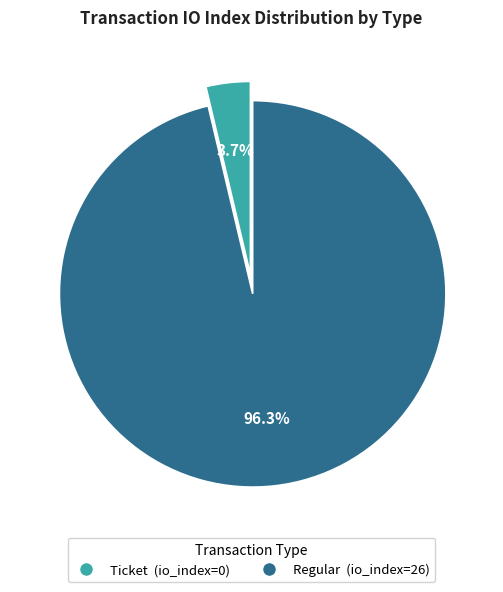

What is the total percentage of Regular (io_index=26) and Ticket (io_index=0)?

100.0%